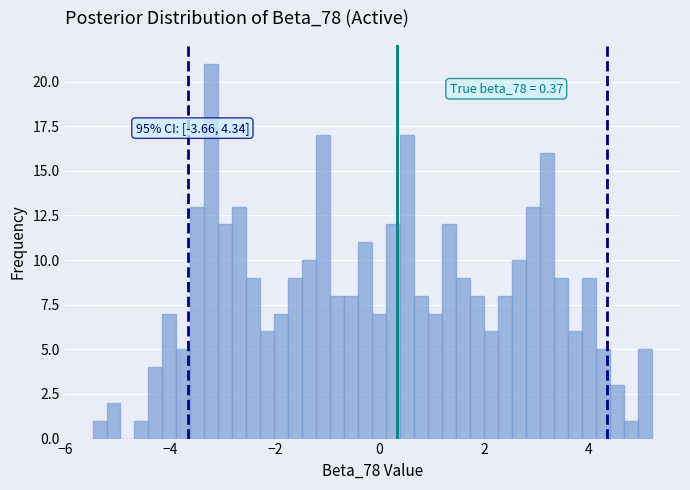

Read against the x-axis, roughly where is the centre of the tallest bar?

-3.2